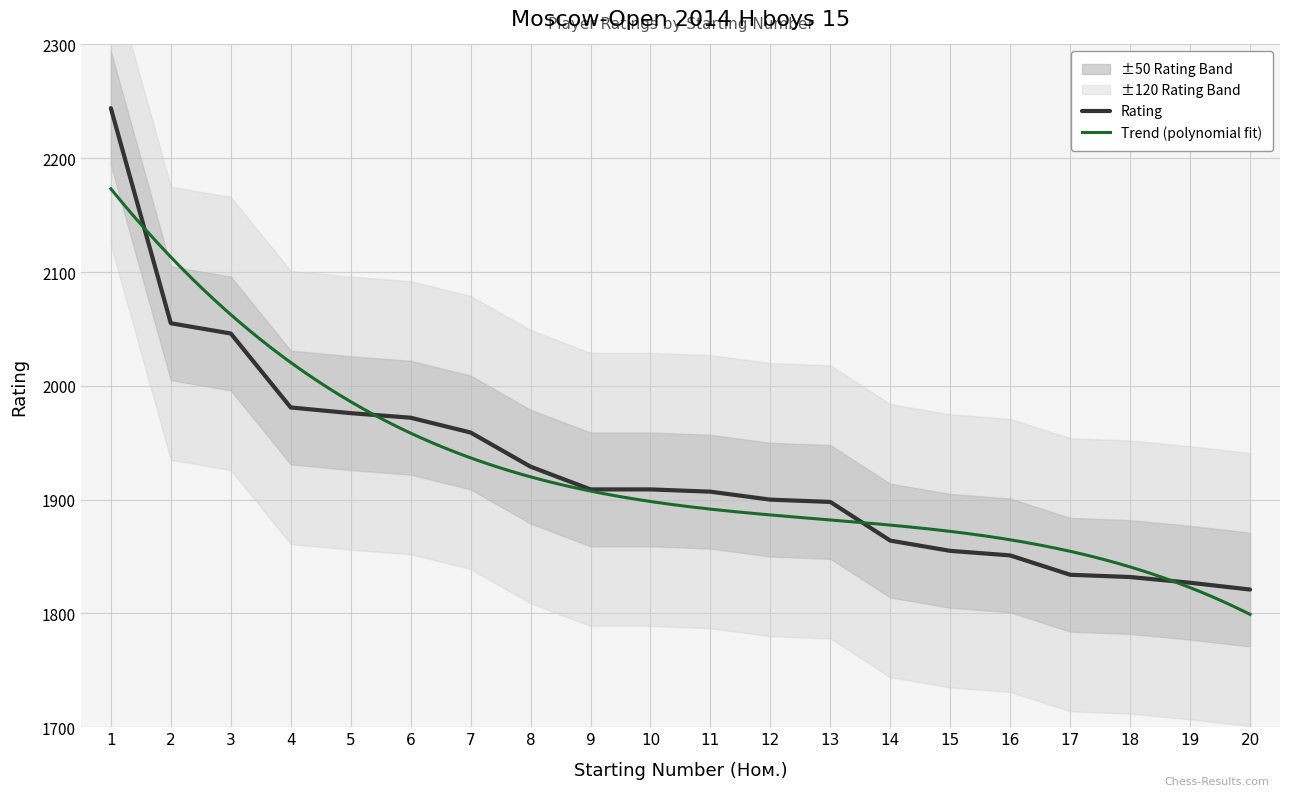

True or false: the data has more than 1 interior local peaks.

False